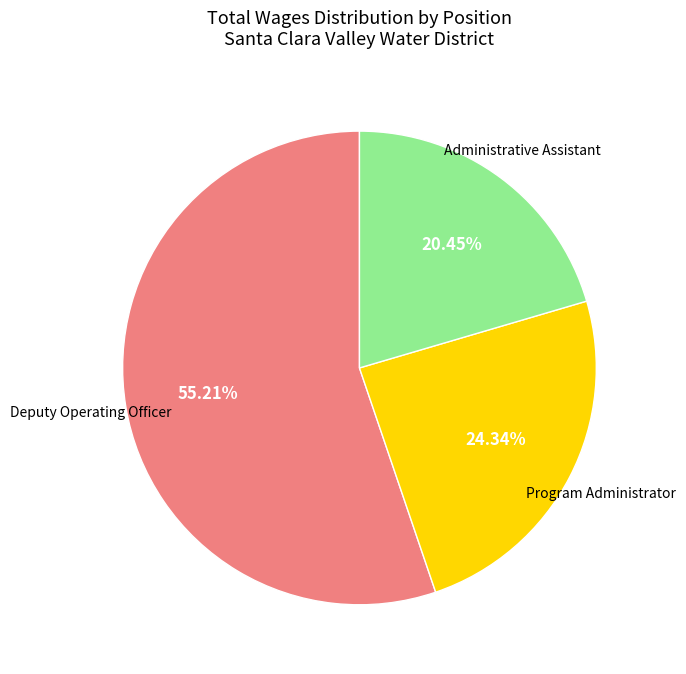

Is there a majority slice in this chart?

Yes